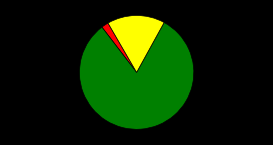

Is there a majority slice in this chart?

Yes